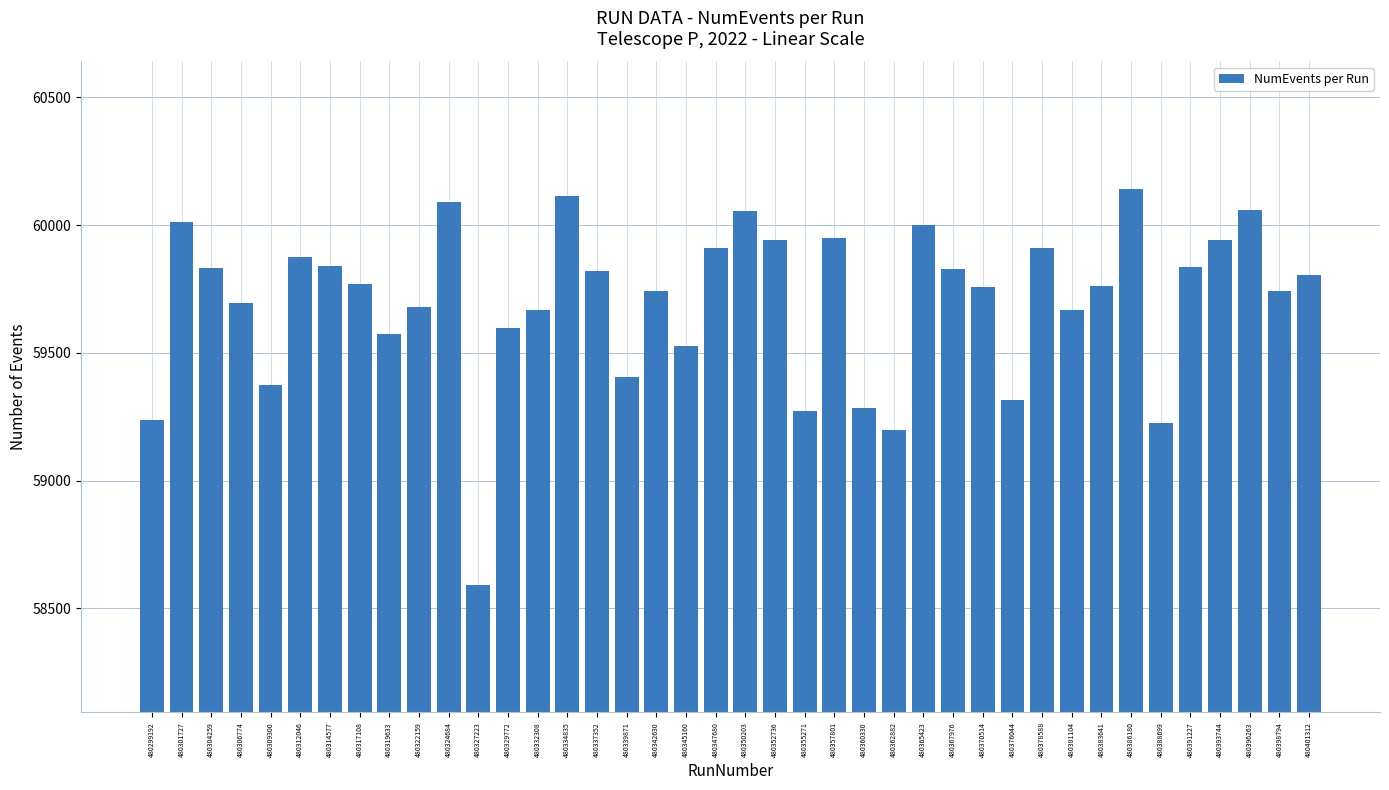

What is the average value?

59701